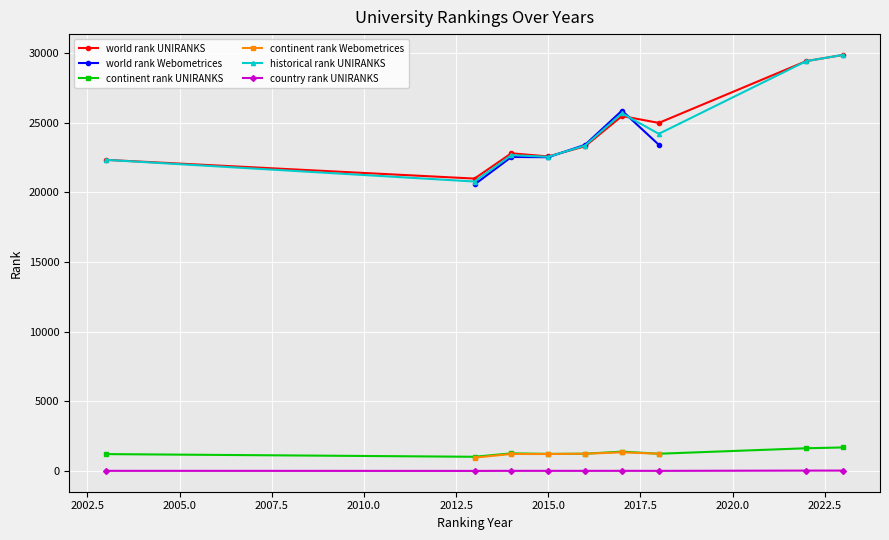

True or false: historical rank has a value of 38604.9 at 5.

False